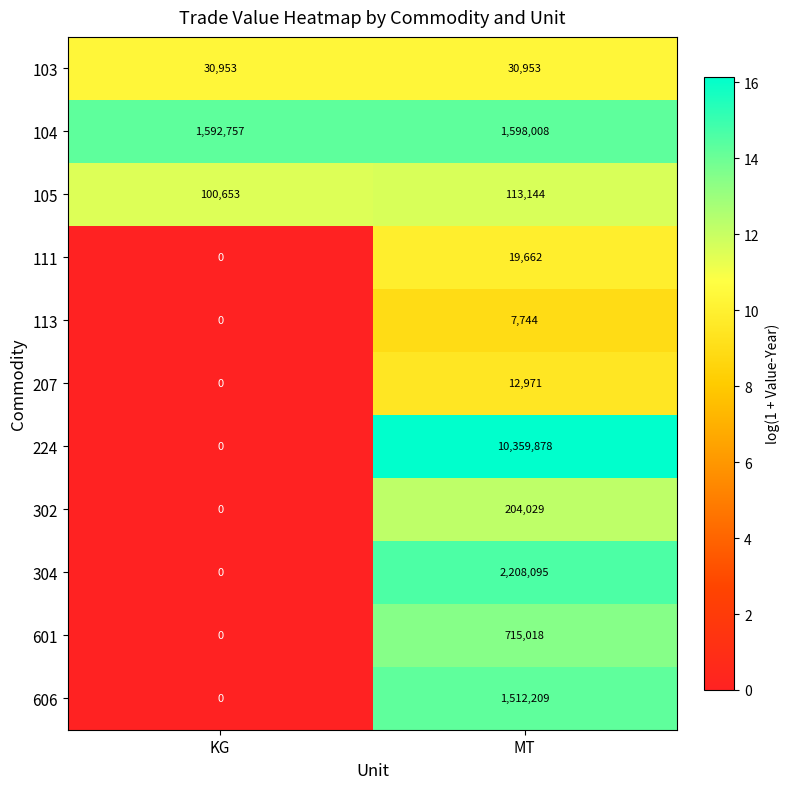

Rank the series by their maximum value, from lowest to highest.

113, 207, 111, 103, 105, 302, 601, 606, 104, 304, 224